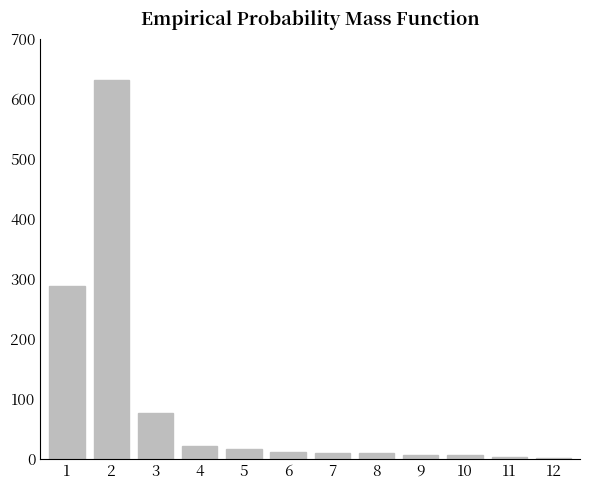

Between 12 and 8, which is larger?

8